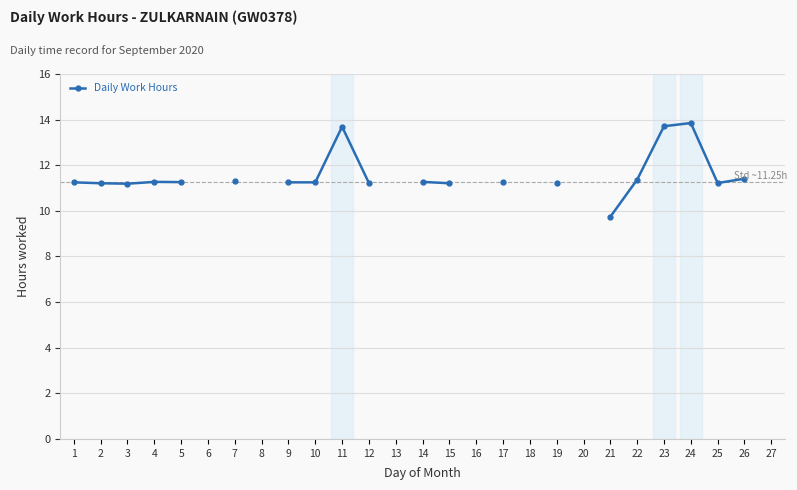

How many values are above zero?

20